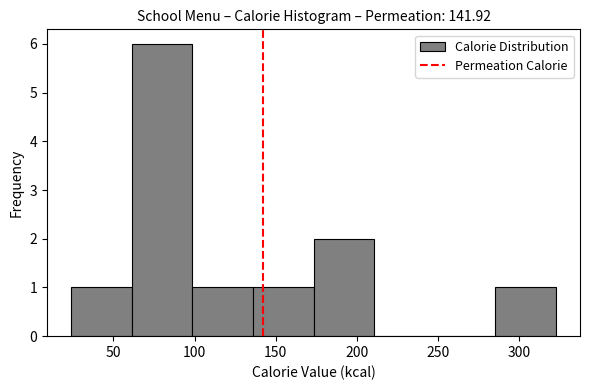

Over which range of the x-axis is the bar tallest?

60 to 100